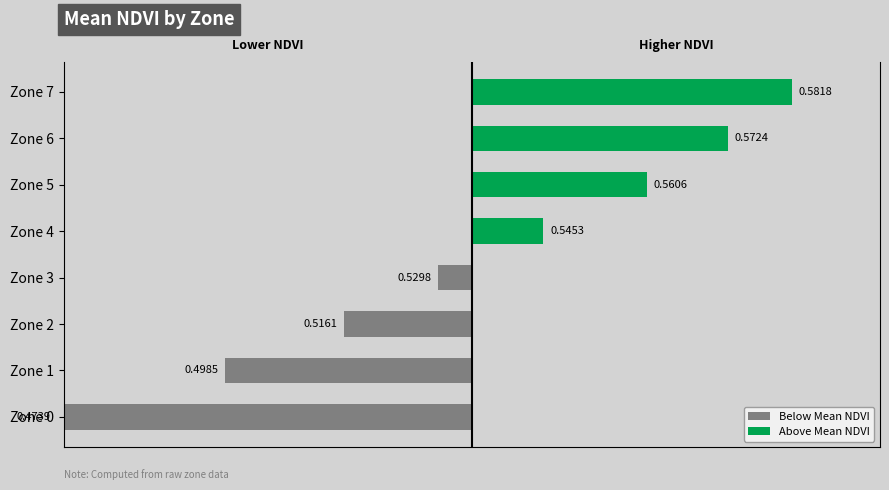

How many data points in Below Mean NDVI are less than 0?

4